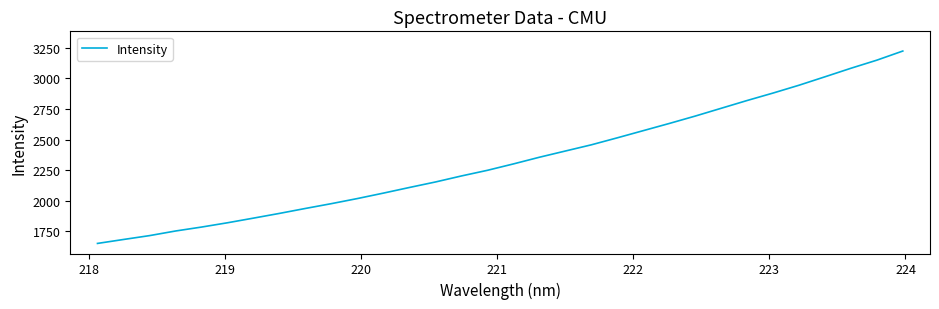

What is the greatest value displayed?

3224.3